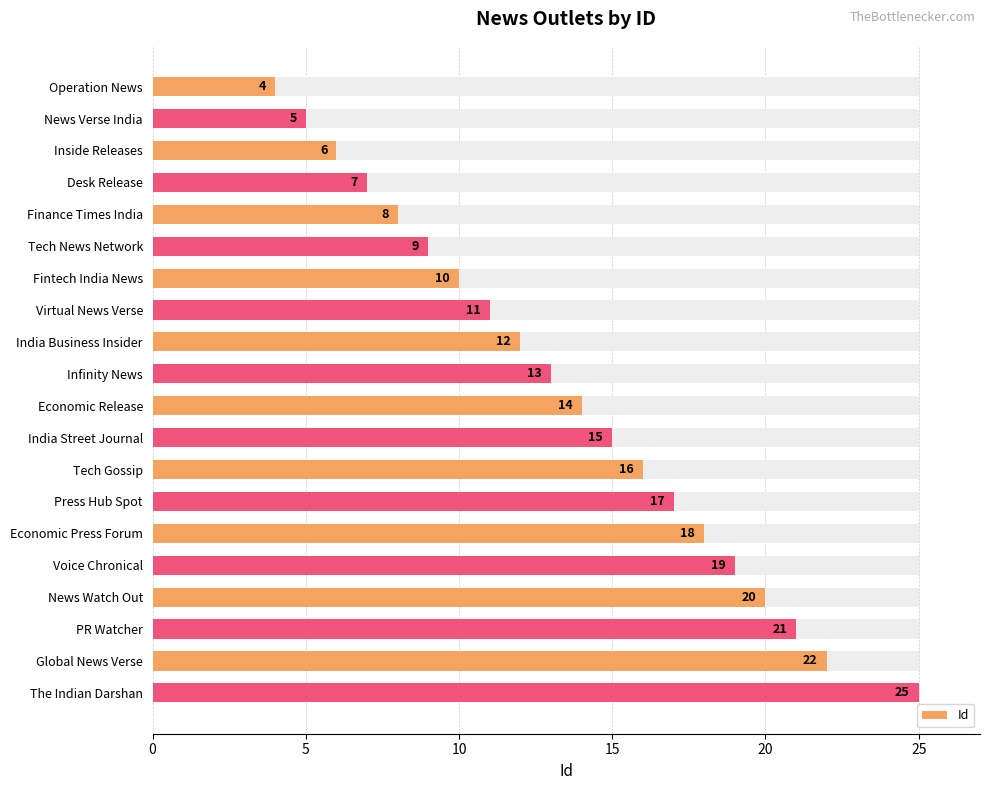

Reading left to right, transcribe all the data shown in this chart.

4	5	6	7	8	9	10	11	12	13	14	15	16	17	18	19	20	21	22	25